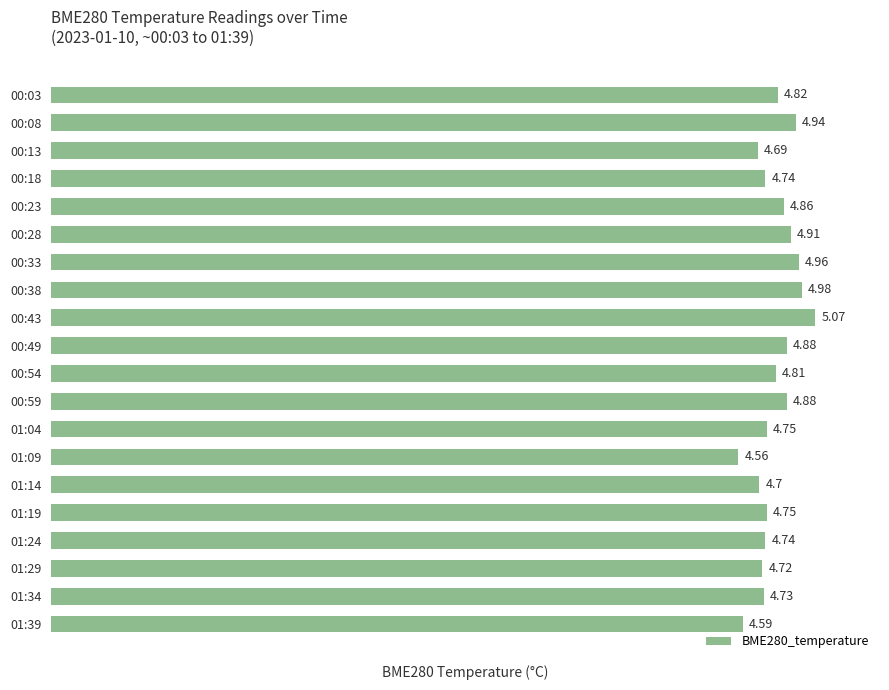

What is the difference between the second highest and second lowest values?

0.4